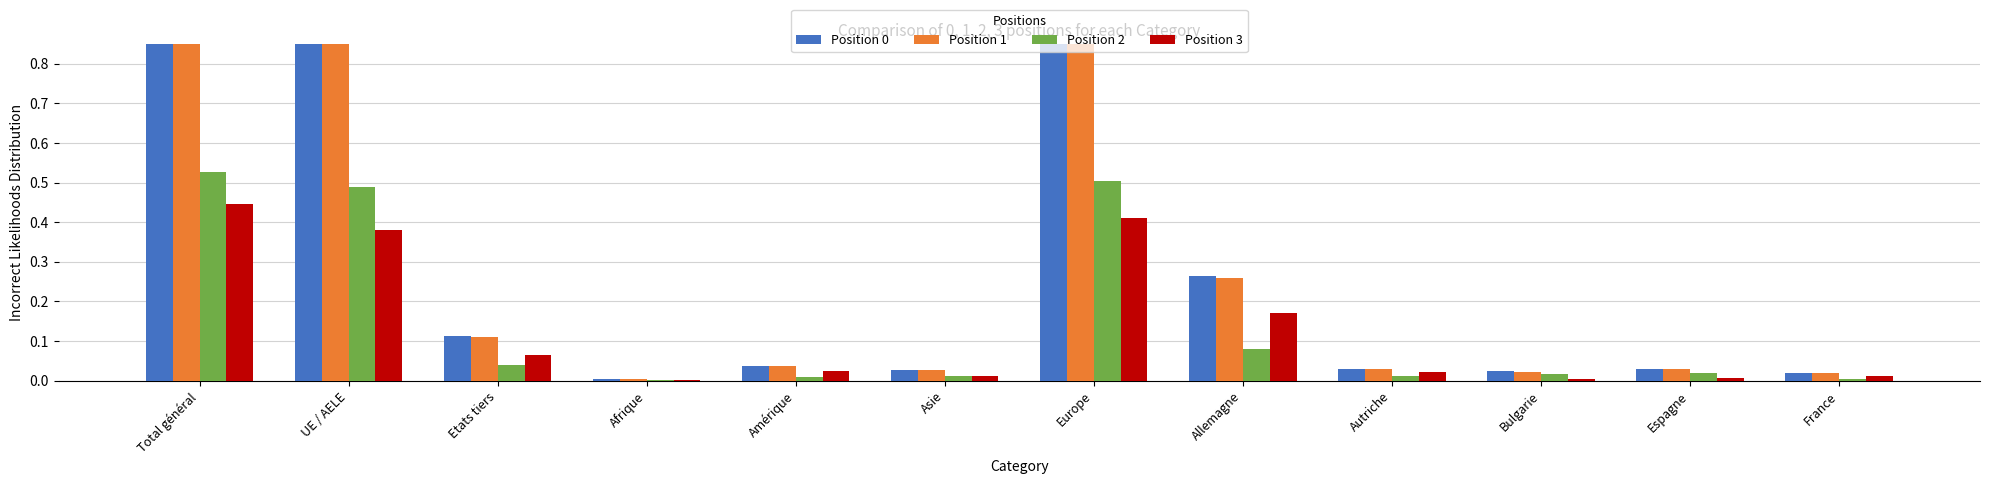

What is the value of the Position 2 bar at the 1st from the left?

0.5